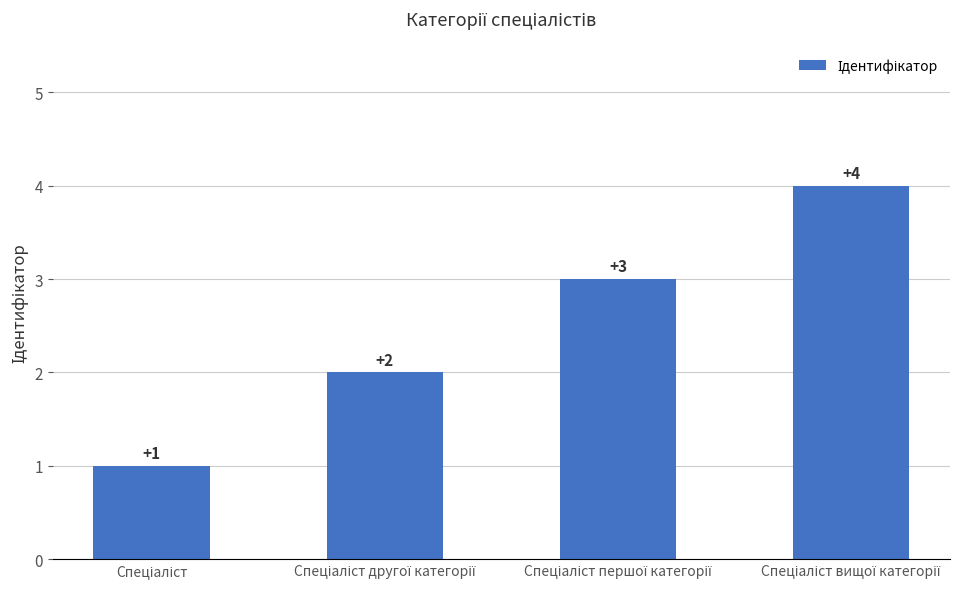

What is the maximum value shown in the chart?

4